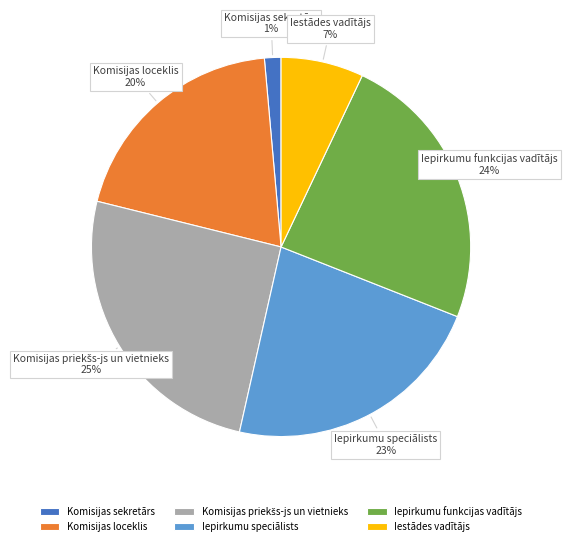

The Komisijas sekretārs slice represents 16% of the pie. True or false?

False